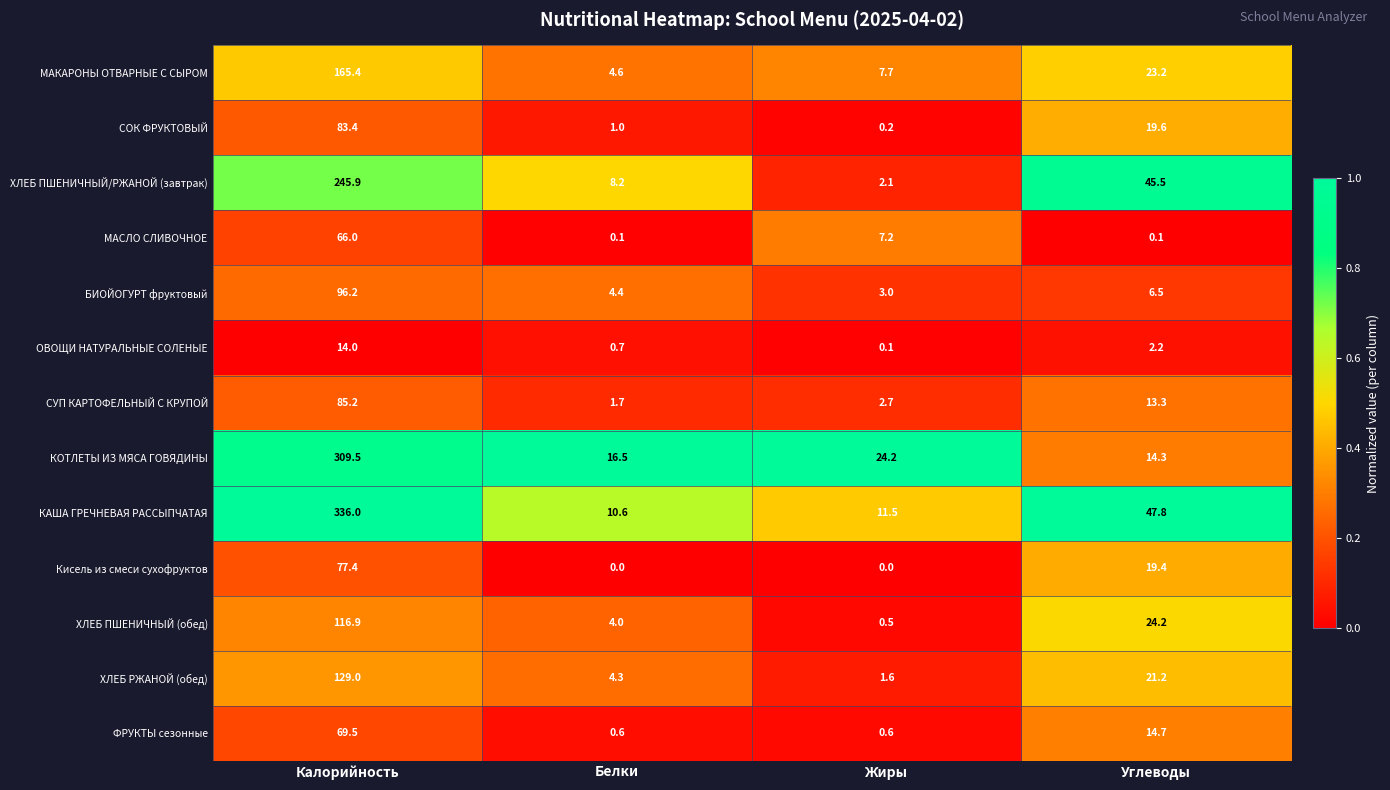

Is it true that МАСЛО СЛИВОЧНОЕ equals 0.1 at Углеводы?

True